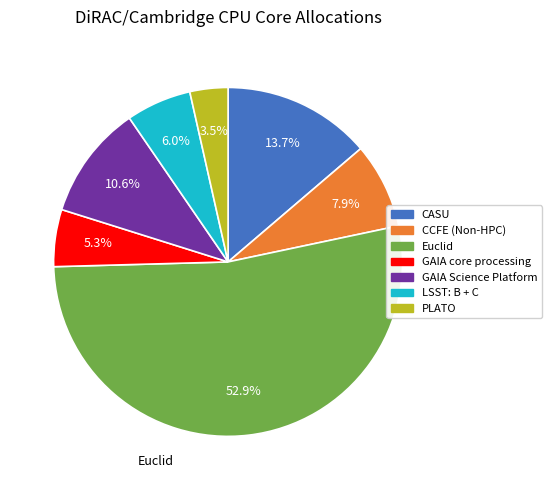

What is the smallest slice in the pie chart?

PLATO